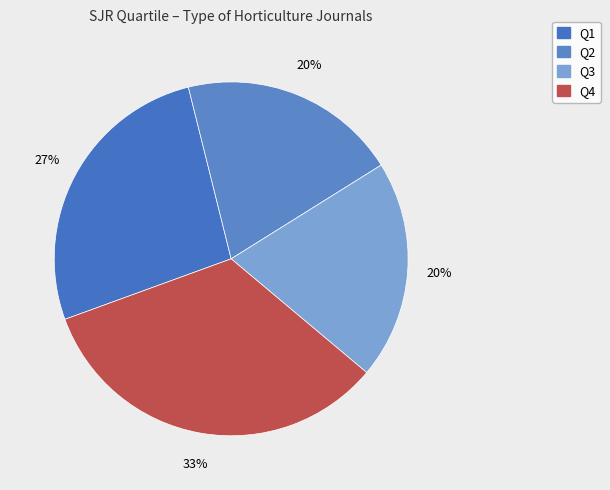

To the nearest percent, what portion does Q4 represent?

33%